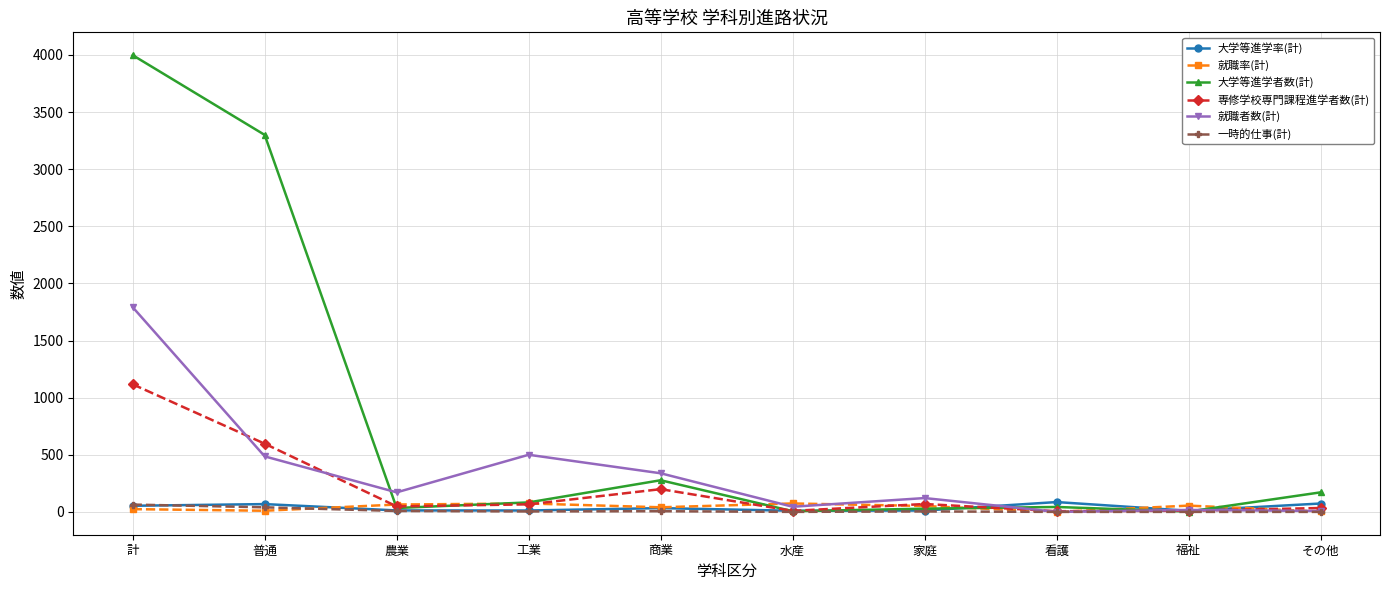

Where is the first local maximum for 就職者数(計)?

工業